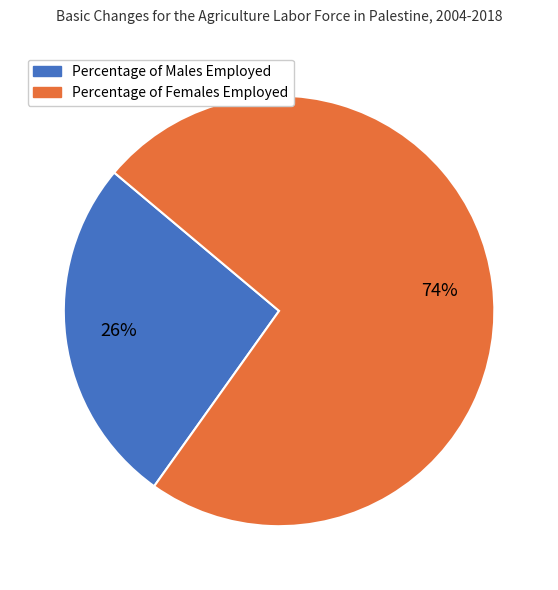

Is there a majority slice in this chart?

Yes